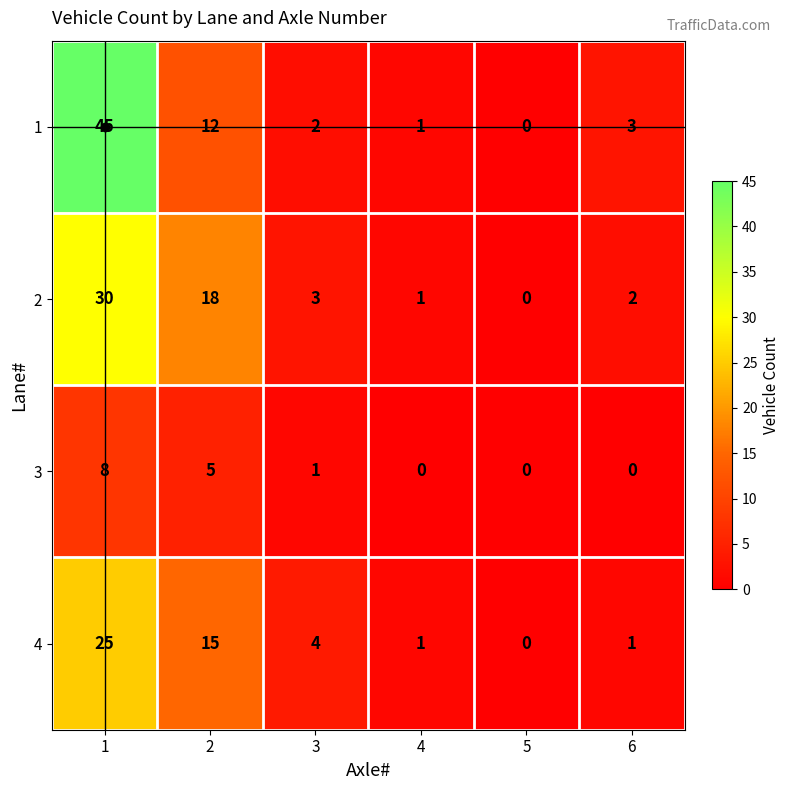

What is the difference between the 4 values at 2 and 5?

15